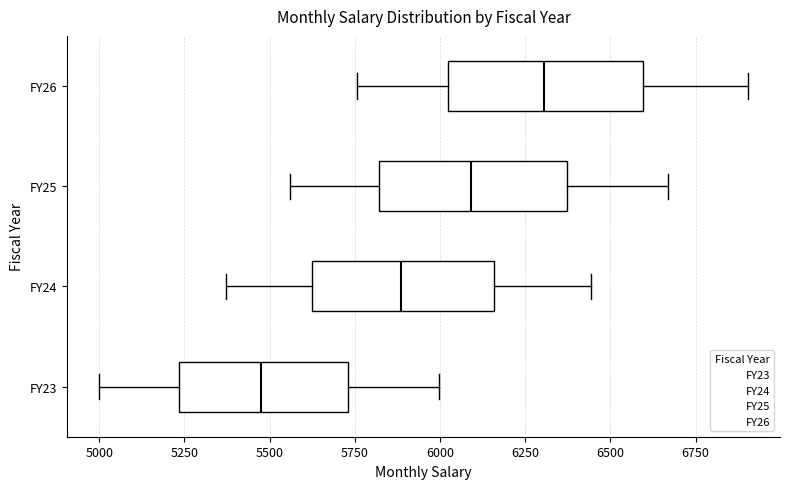

Where is the left edge of the box for FY25 on the x-axis? The values are not printed on the chart, so give them approximately, as read against the axis.

5800